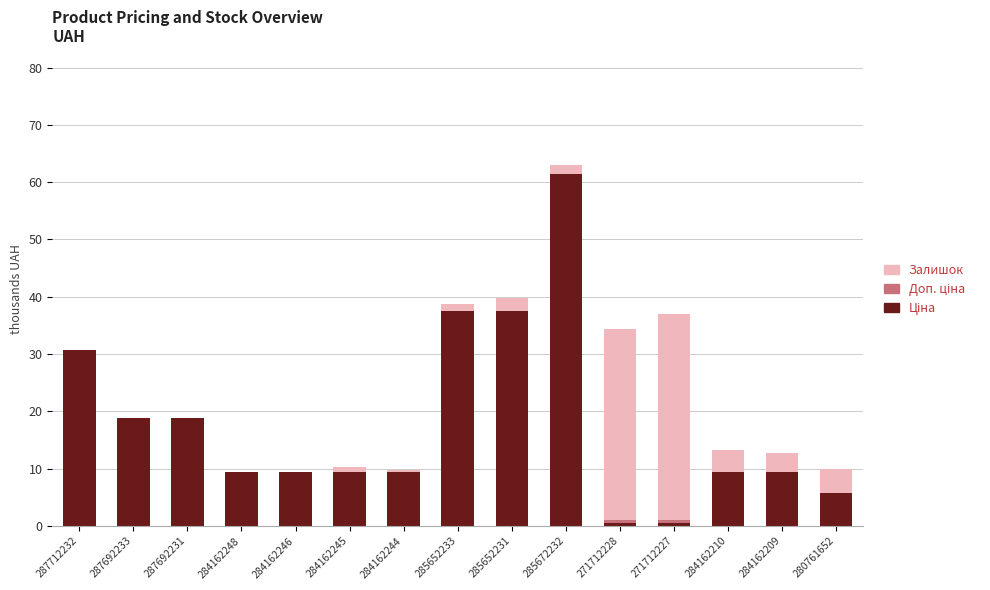

At which category is the sum across all series the highest?

285672232